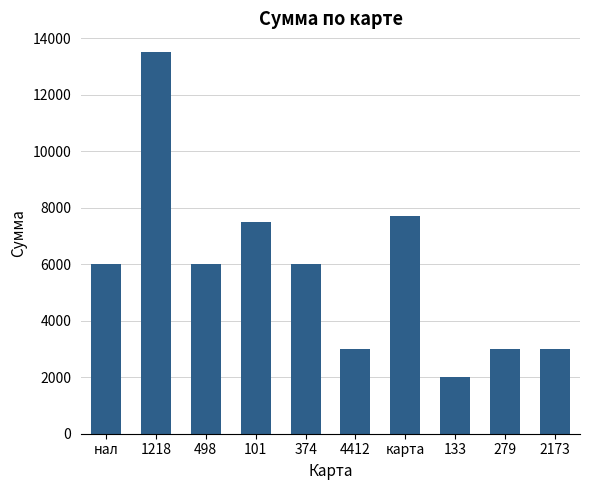

At which label is the value closest to 7750?

карта